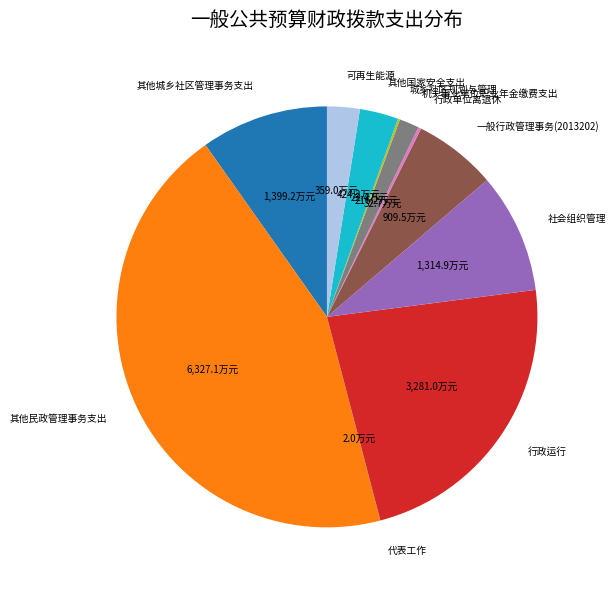

What is the largest slice in the pie chart?

其他民政管理事务支出